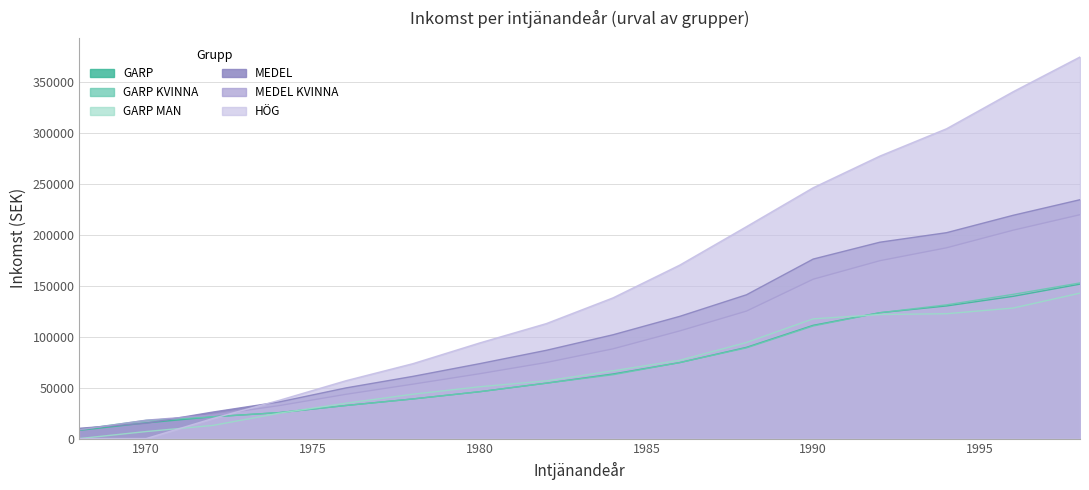

Which label corresponds to the largest value in the chart?

1998